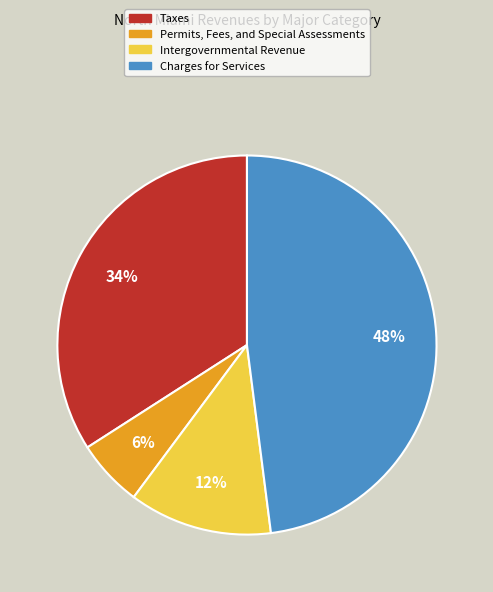

What is the largest slice in the pie chart?

Charges for Services